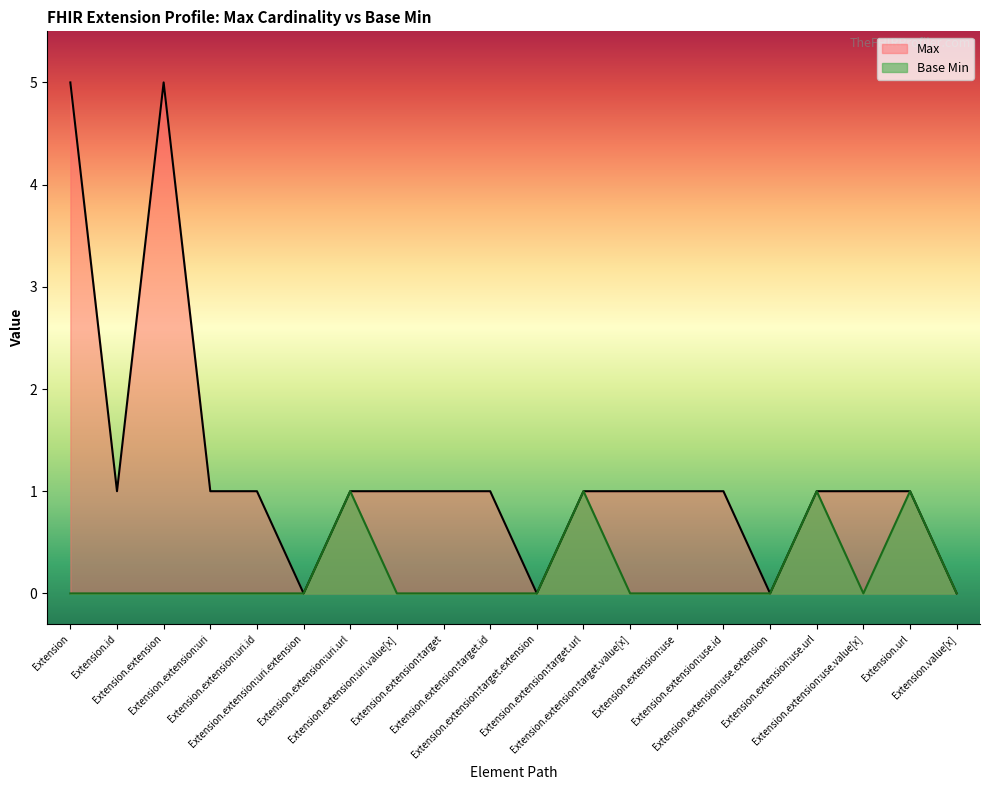

Rank the series by their maximum value, from lowest to highest.

Base Min, Max